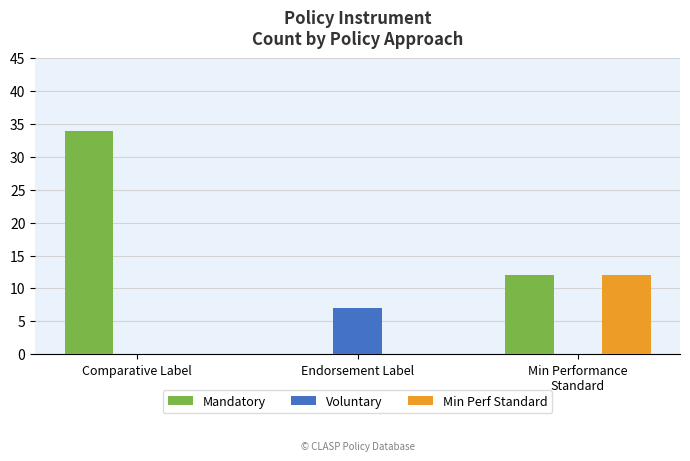

What is the sum of the Voluntary values at Endorsement Label and Comparative Label?

7